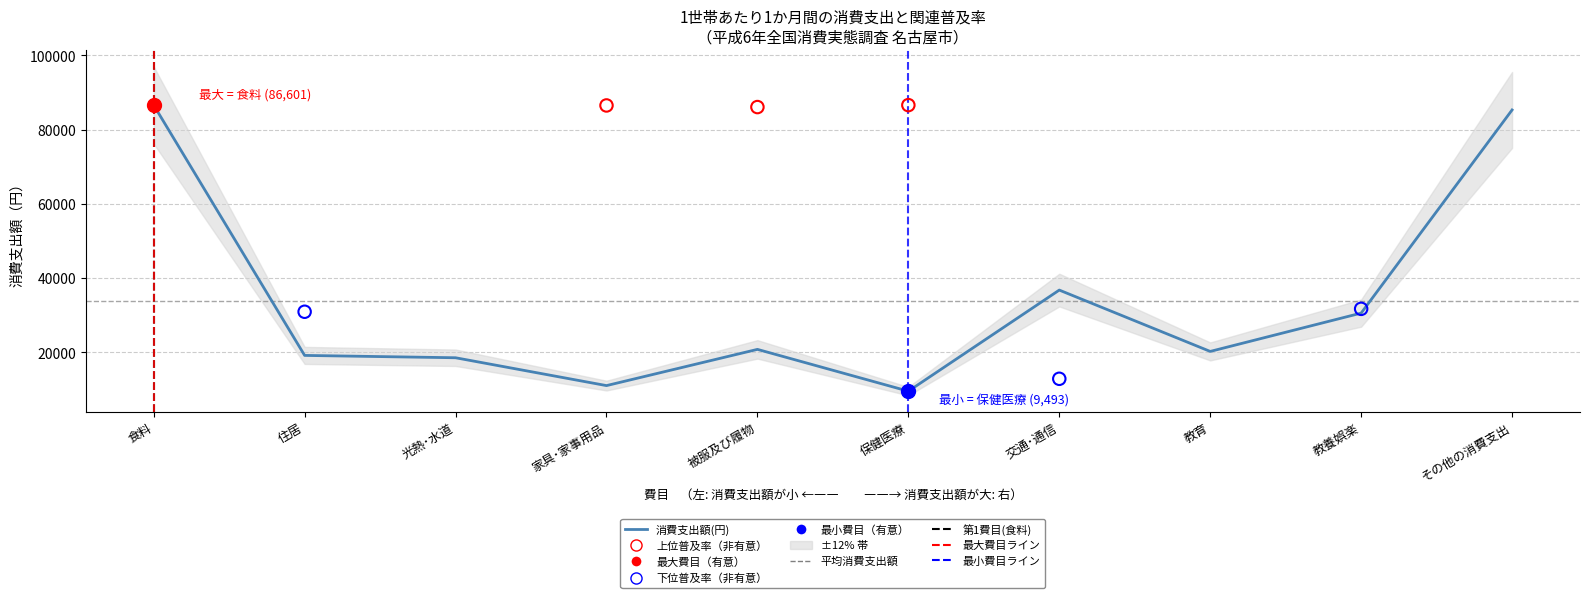

Which series reaches the maximum Y coordinate?

消費支出額(円)